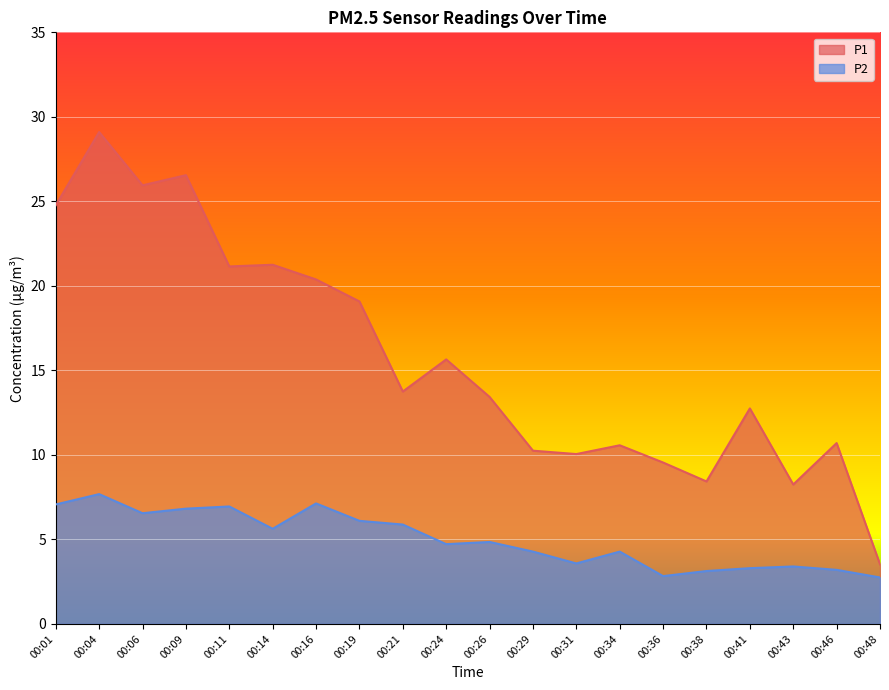

True or false: P1 and P2 intersect in this chart.

False